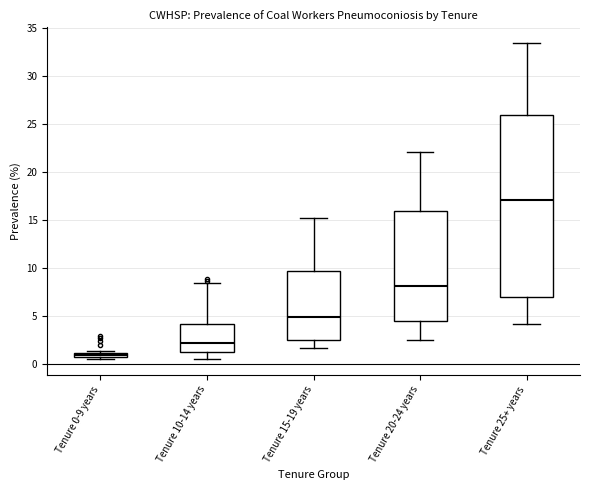

Where is the lower edge of the box for Tenure 20-24 years on the y-axis? The values are not printed on the chart, so give them approximately, as read against the axis.

4.5